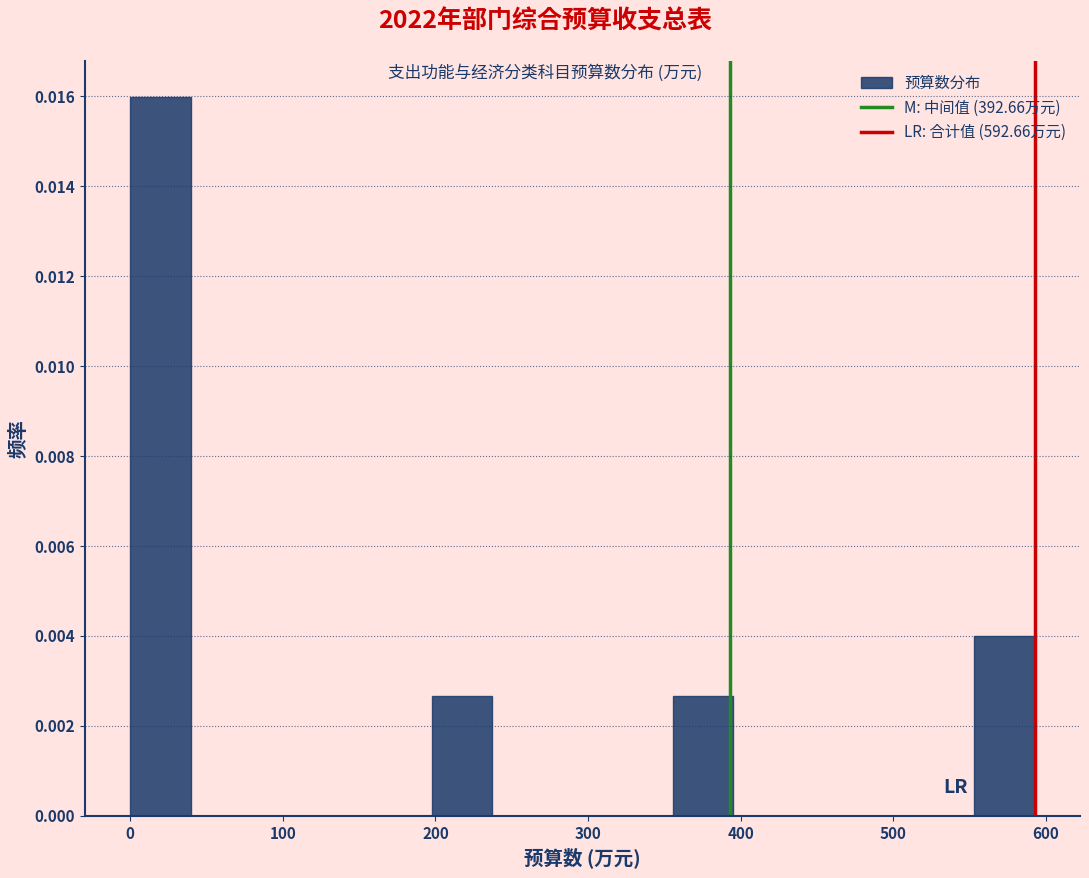

Read against the x-axis, roughly where is the centre of the tallest bar?

20